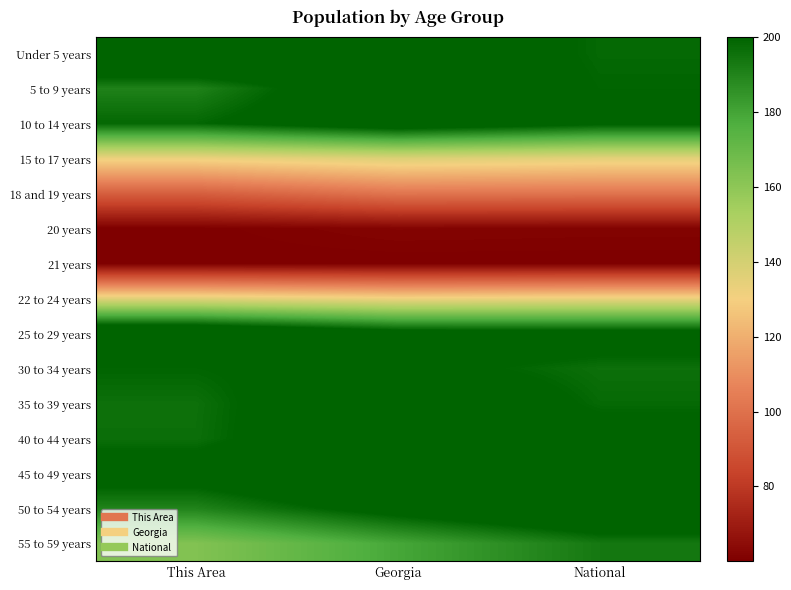

What is the difference between the highest and lowest values at Georgia?

160.0